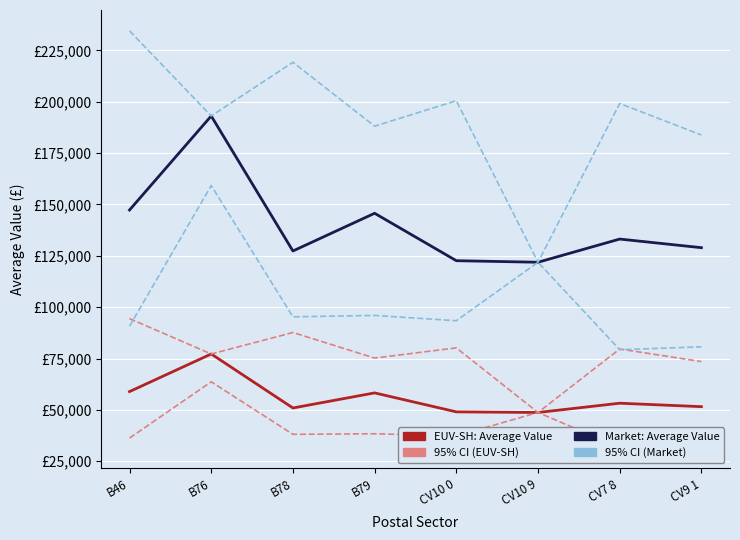

What value does the 95% CI (EUV-SH) series have at CV10 9?

48752.0